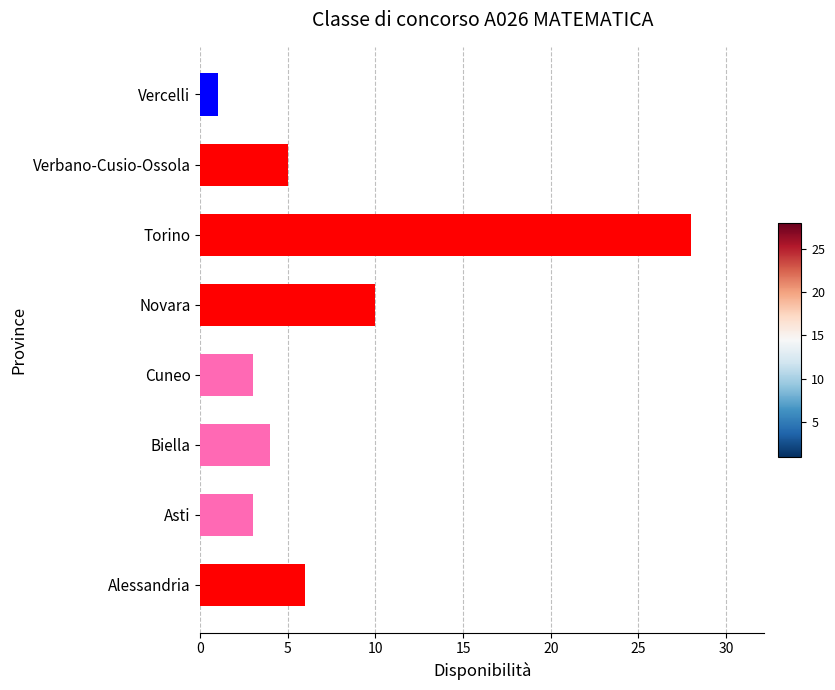

Reading bottom to top, transcribe all the data shown in this chart.

Alessandria=6	Asti=3	Biella=4	Cuneo=3	Novara=10	Torino=28	Verbano-Cusio-Ossola=5	Vercelli=1